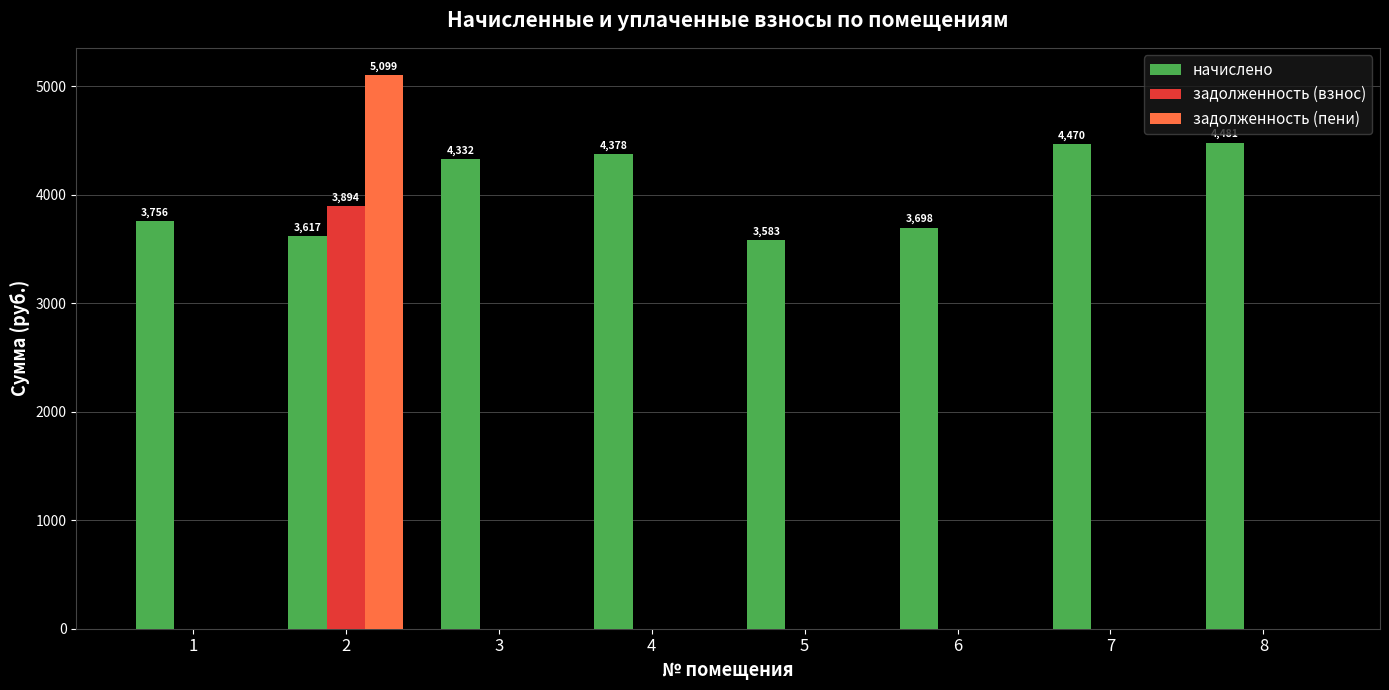

What is the sum of the начислено values at 8 and 6?

8179.2